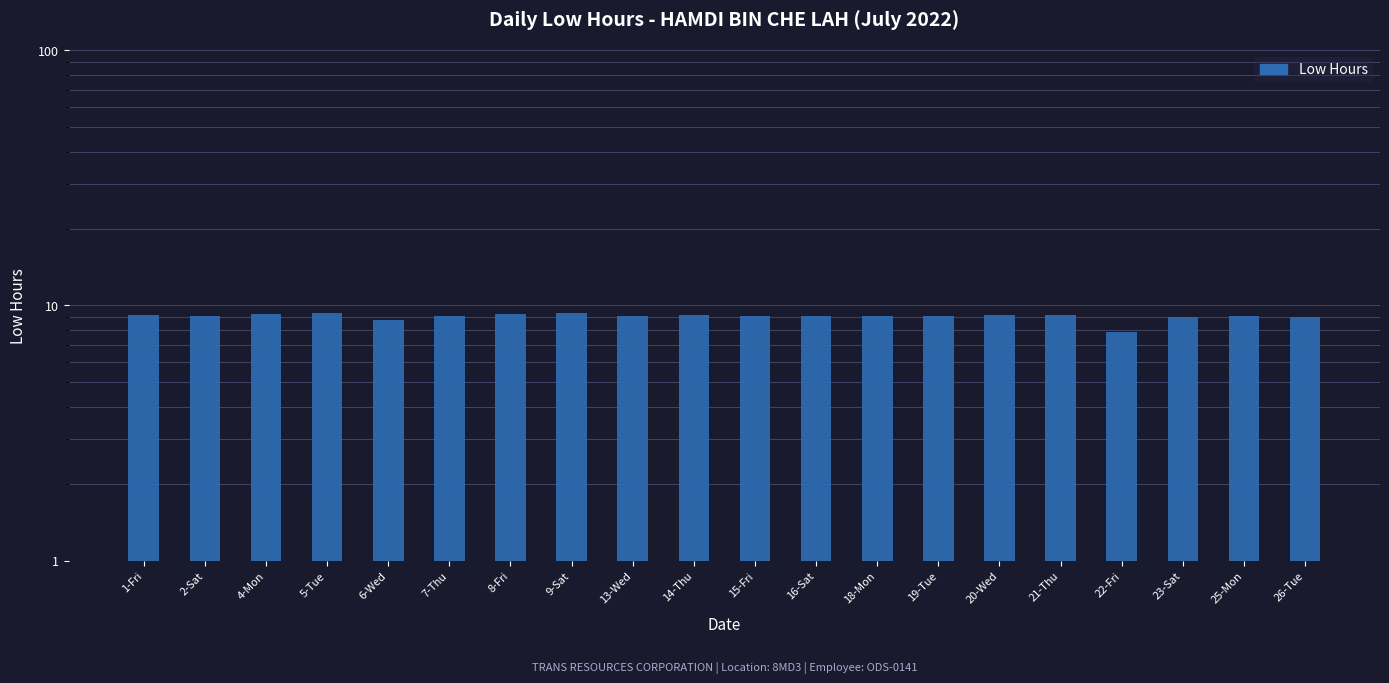

What value does the data have at 18-Mon?

9.1